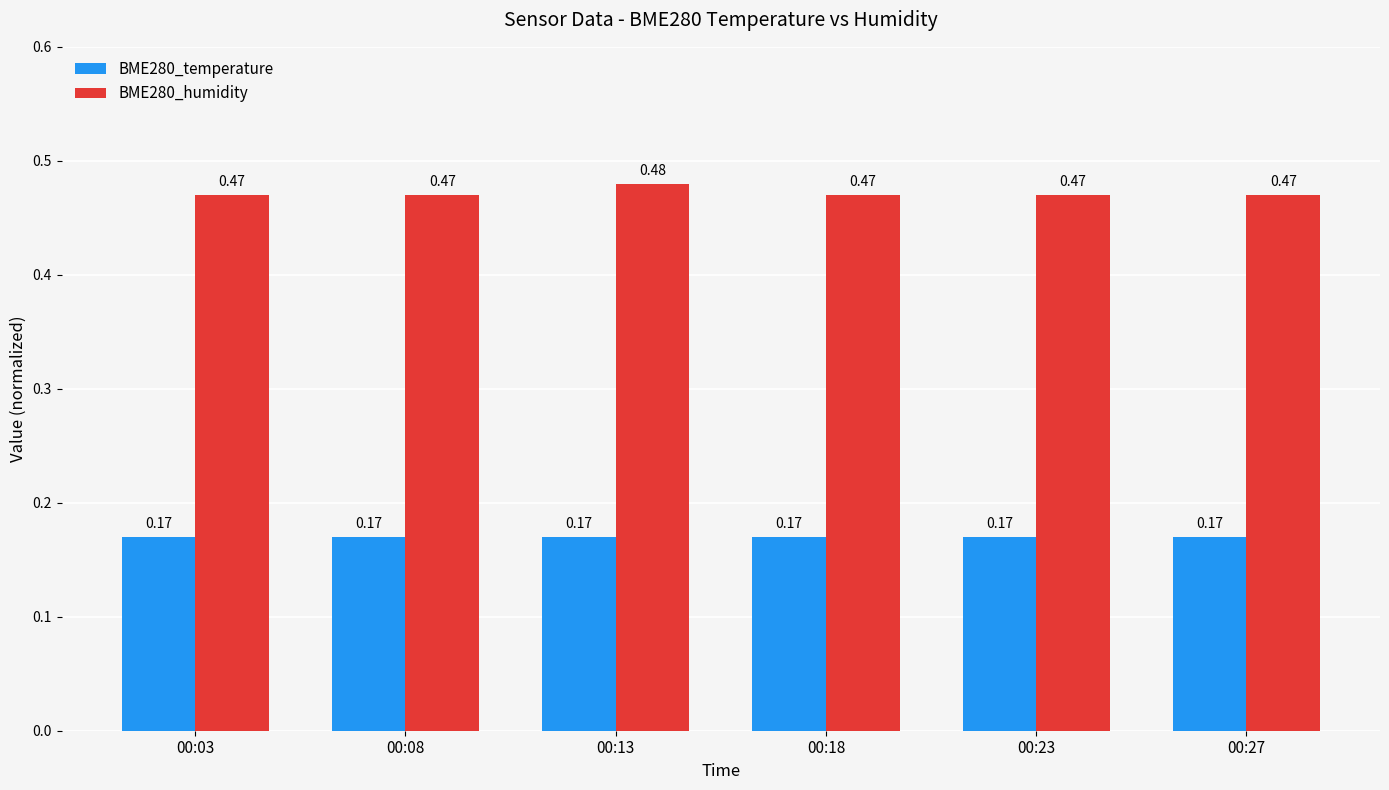

What is the sum of the BME280_temperature values at 00:18 and 00:27?

0.3